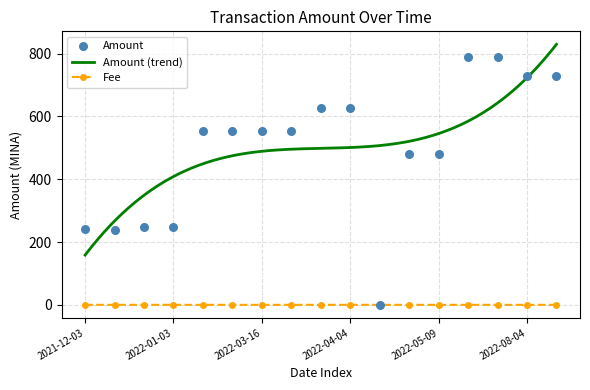

What is the total value across all series at 2022-02-09?

553.0